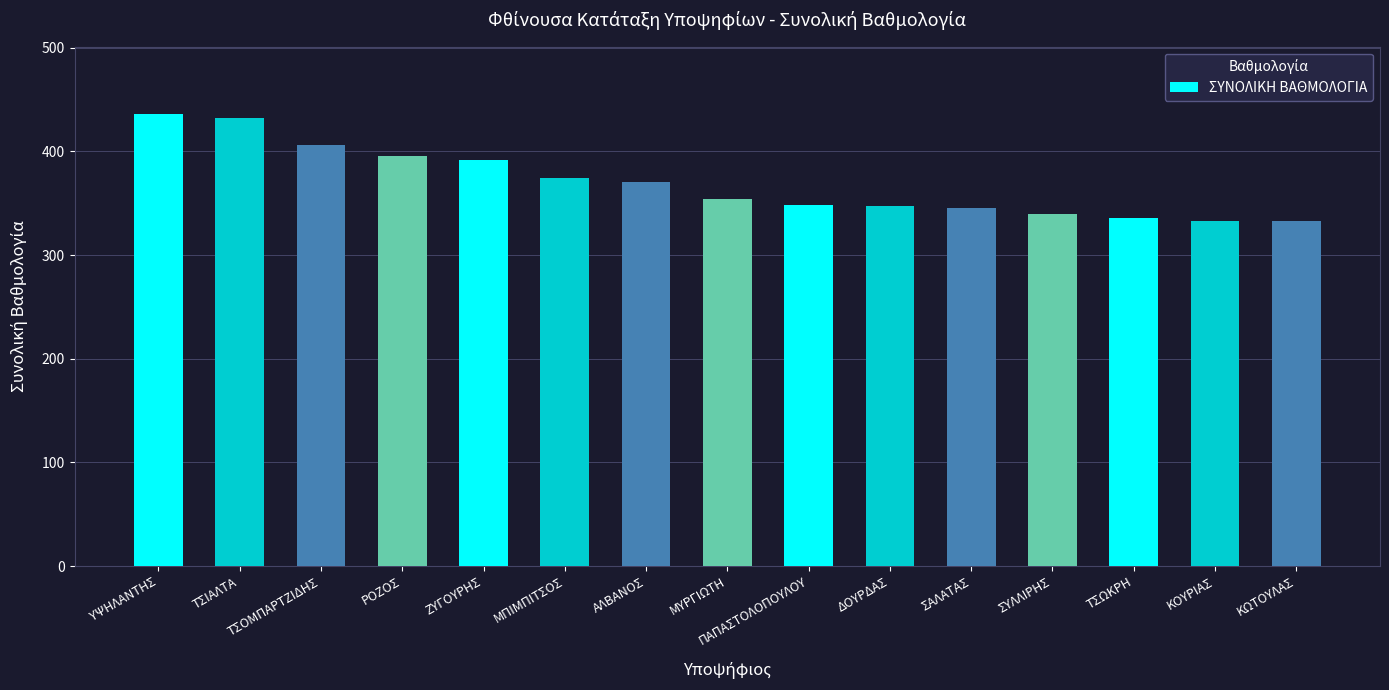

What is the change in value from ΜΥΡΓΙΩΤΗ to ΔΟΥΡΔΑΣ?

-6.9